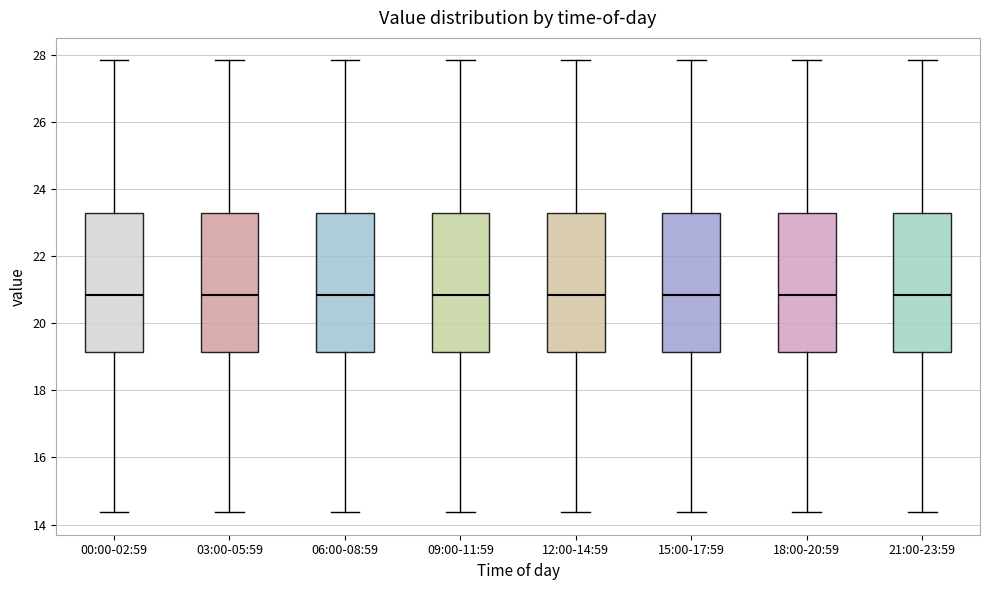

Reading left to right, read every box against the y-axis: the position of its median line, the range the box covers, and the ends of its whiskers. The values are not printed on the chart, so give them approximately, as read against the axis.

00:00-02:59: median 20.8, box 19.2 to 23.2, whiskers 14.4 to 27.8
03:00-05:59: median 20.8, box 19.2 to 23.2, whiskers 14.4 to 27.8
06:00-08:59: median 20.8, box 19.2 to 23.2, whiskers 14.4 to 27.8
09:00-11:59: median 20.8, box 19.2 to 23.2, whiskers 14.4 to 27.8
12:00-14:59: median 20.8, box 19.2 to 23.2, whiskers 14.4 to 27.8
15:00-17:59: median 20.8, box 19.2 to 23.2, whiskers 14.4 to 27.8
18:00-20:59: median 20.8, box 19.2 to 23.2, whiskers 14.4 to 27.8
21:00-23:59: median 20.8, box 19.2 to 23.2, whiskers 14.4 to 27.8